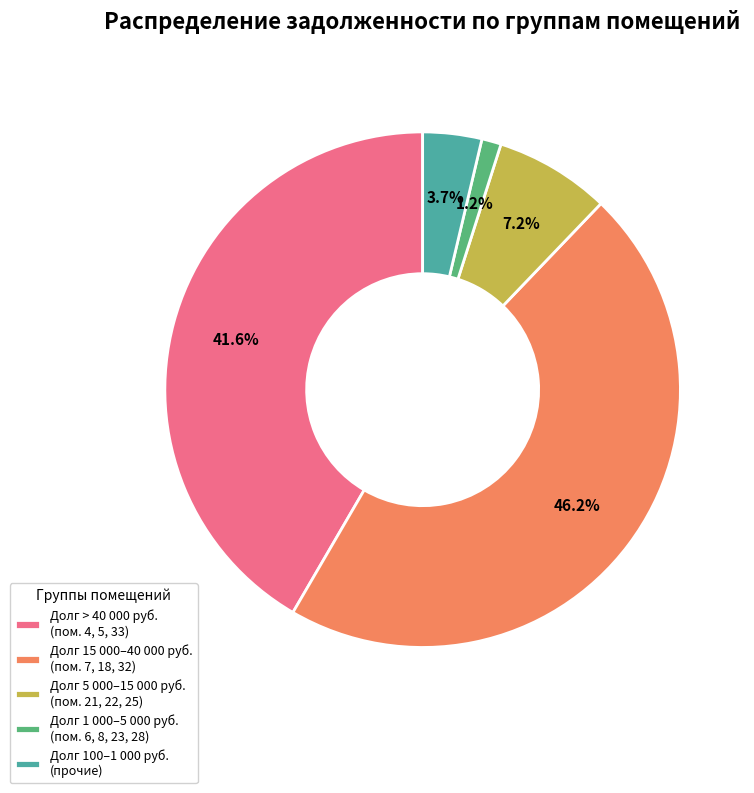

Do Долг 5 000–15 000 руб. (пом. 21, 22, 25) and Долг > 40 000 руб. (пом. 4, 5, 33) together represent more than half of the pie?

No